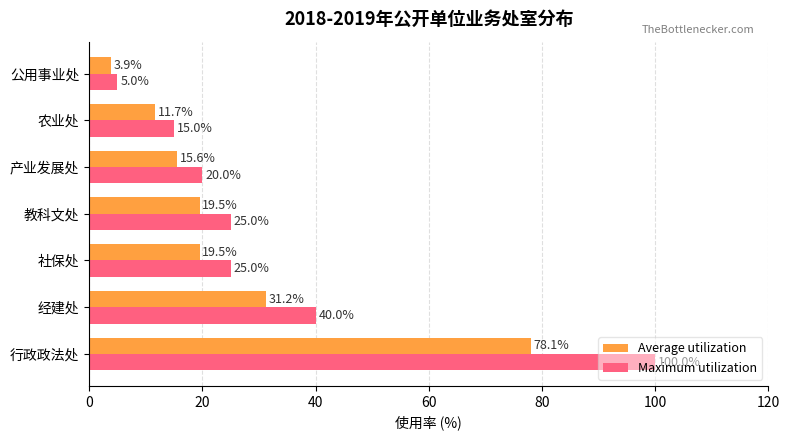

List the series in order of their overall mean, highest first.

Maximum utilization, Average utilization